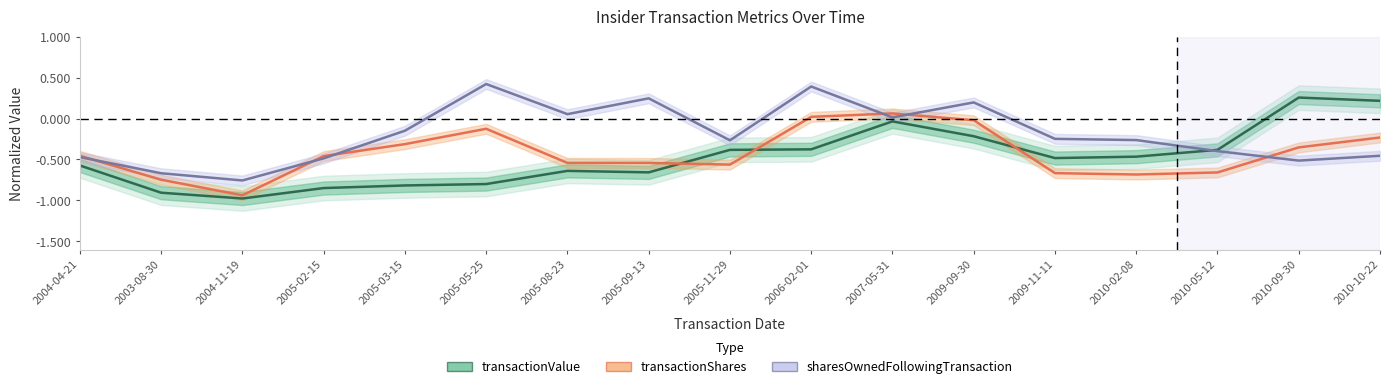

True or false: transactionShares and sharesOwnedFollowingTransaction intersect in this chart.

True